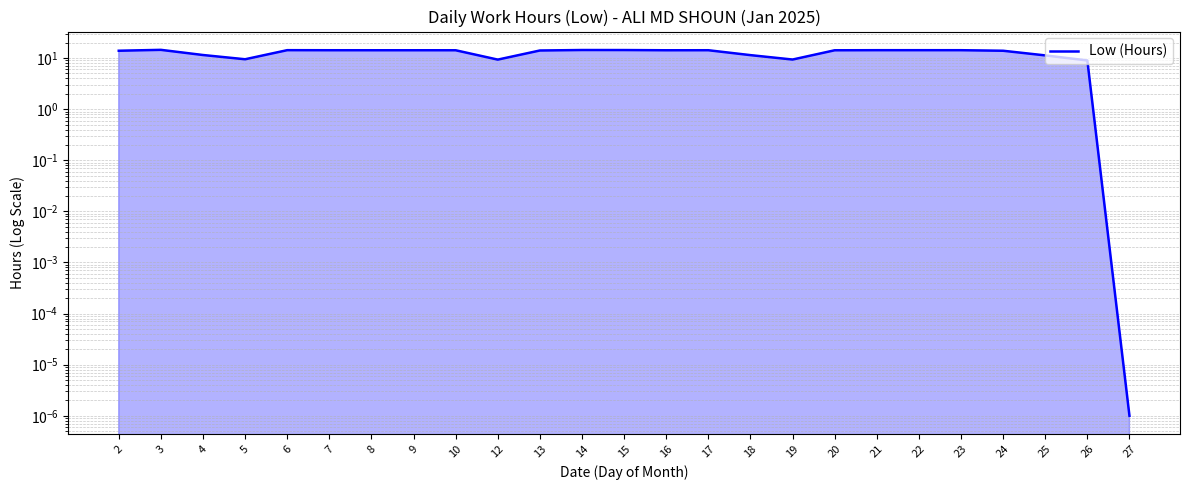

Rank the categories by value from highest to lowest.

3, 14, 15, 6, 21, 22, 23, 7, 17, 8, 9, 10, 16, 20, 13, 2, 24, 4, 18, 25, 5, 19, 12, 26, 27